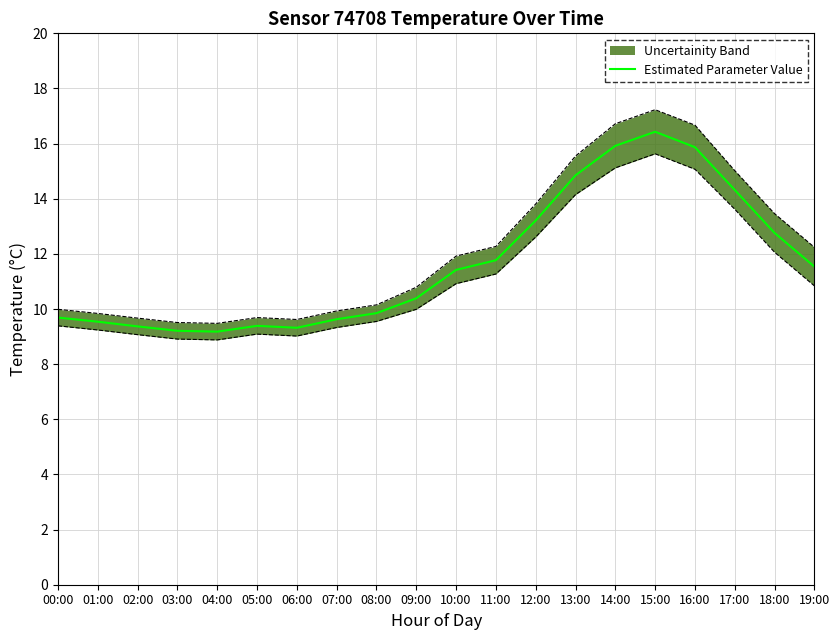

Which category has the highest value across all series?

15:00